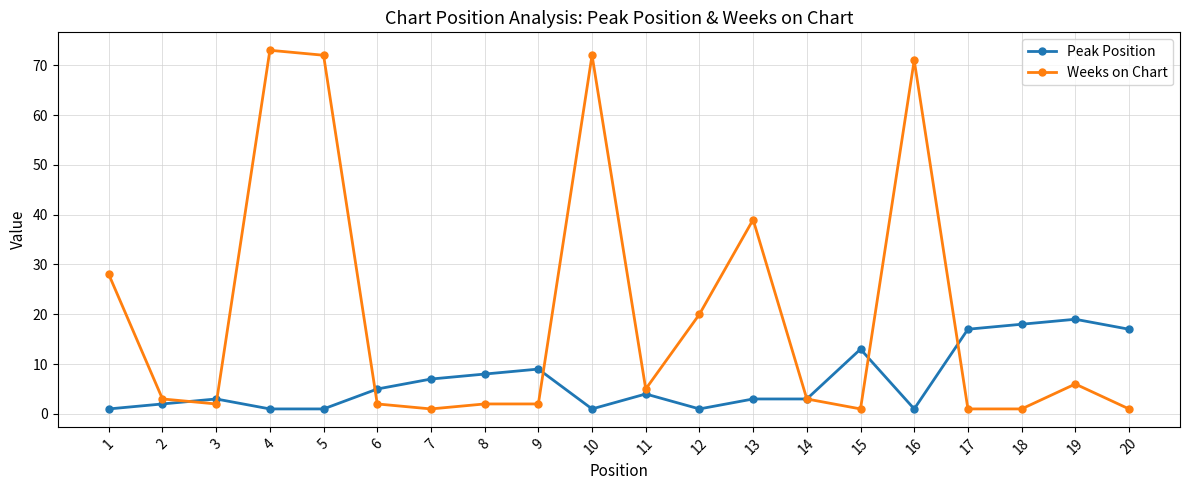

Reading left to right, extract all data points from this chart.

Peak Position: 1=1	2=2	3=3	4=1	5=1	6=5	7=7	8=8	9=9	10=1	11=4	12=1	13=3	14=3	15=13	16=1	17=17	18=18	19=19	20=17
Weeks on Chart: 1=28	2=3	3=2	4=73	5=72	6=2	7=1	8=2	9=2	10=72	11=5	12=20	13=39	14=3	15=1	16=71	17=1	18=1	19=6	20=1